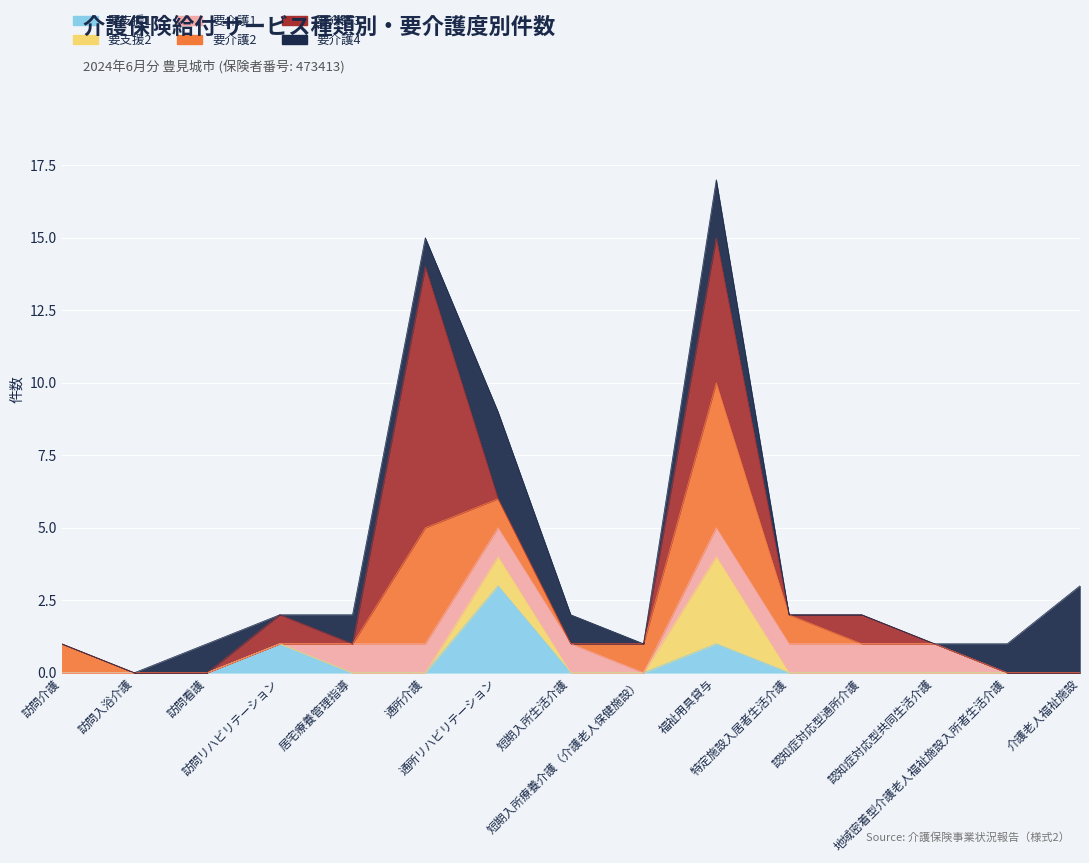

Where do 要支援2 and 要介護3 first cross each other?

通所介護 and 通所リハビリテーション